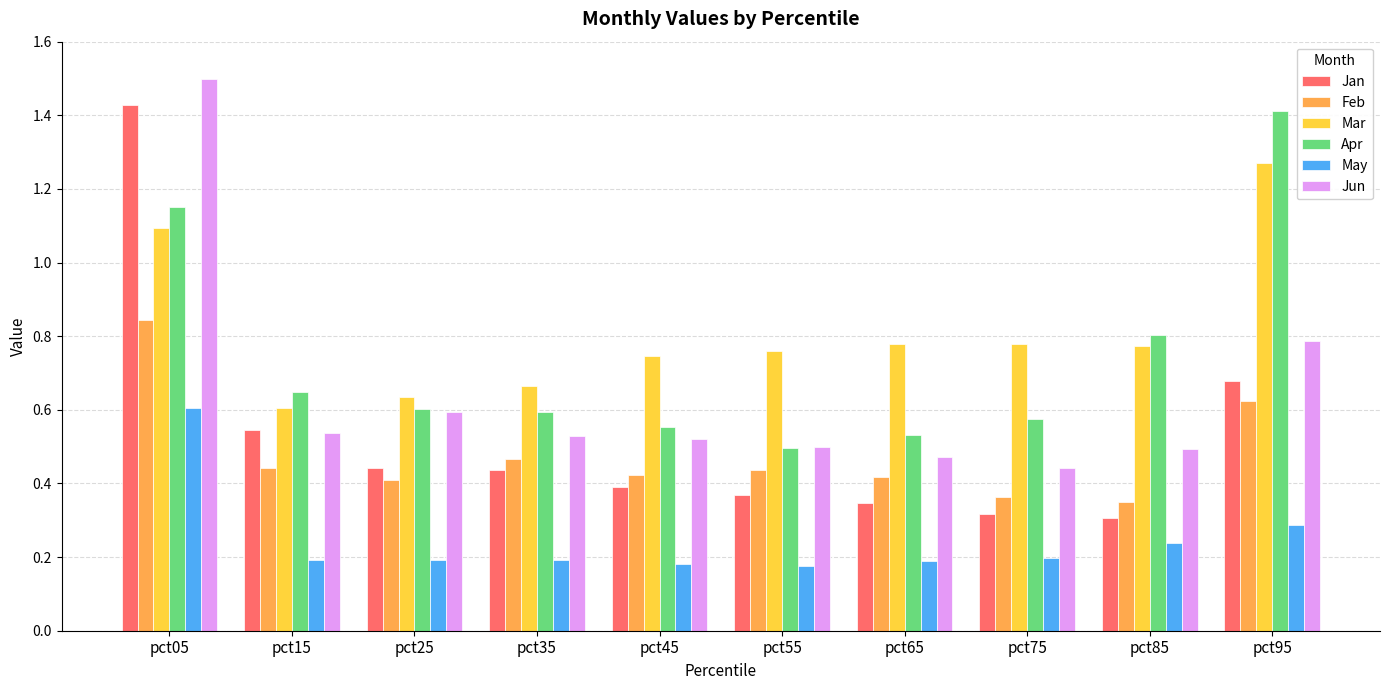

Between pct65 and pct95, which series saw the biggest shift?

Apr